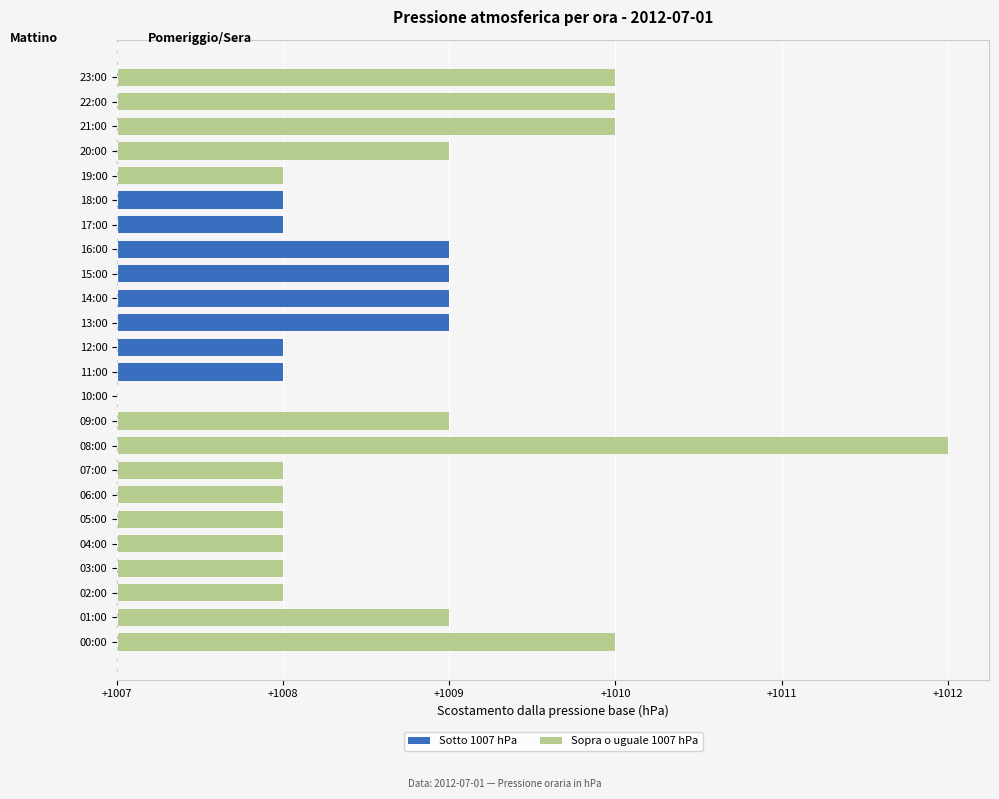

What is the sum of all Sopra o uguale 1007 hPa values?

30